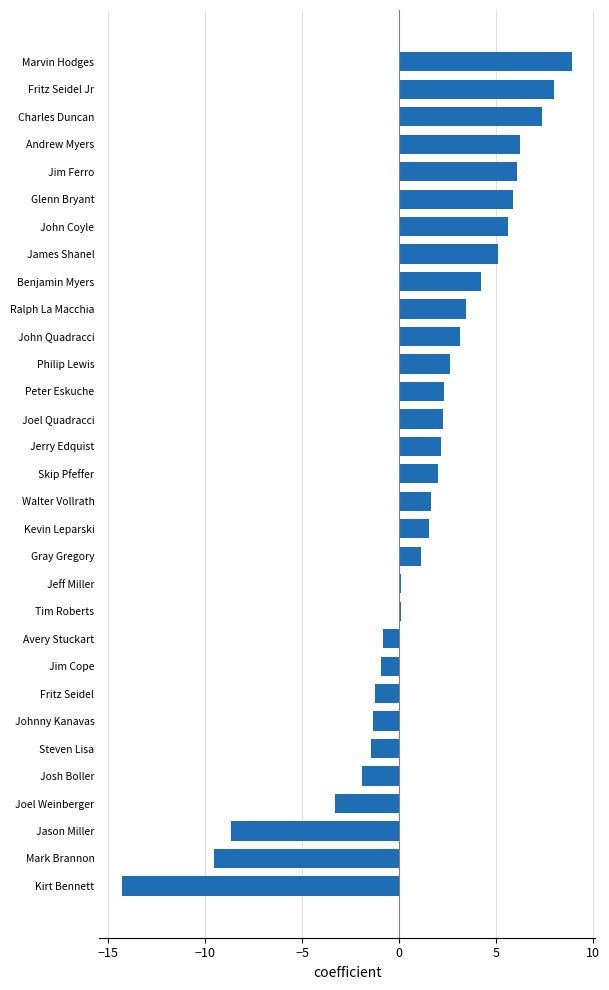

What is the difference between the maximum and minimum values?

23.2